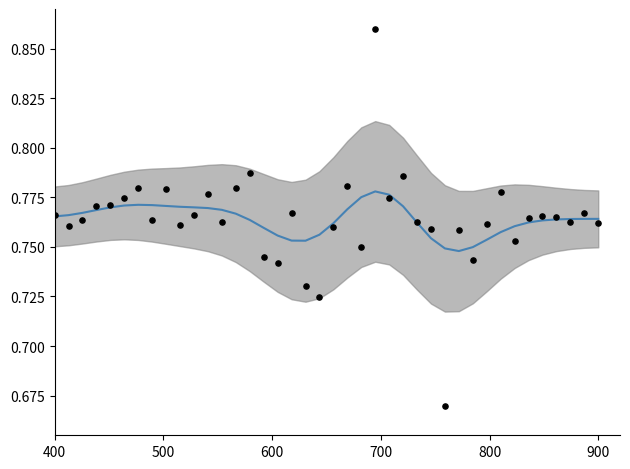

Which series has the widest spread of Y values?

OBS_VALUE